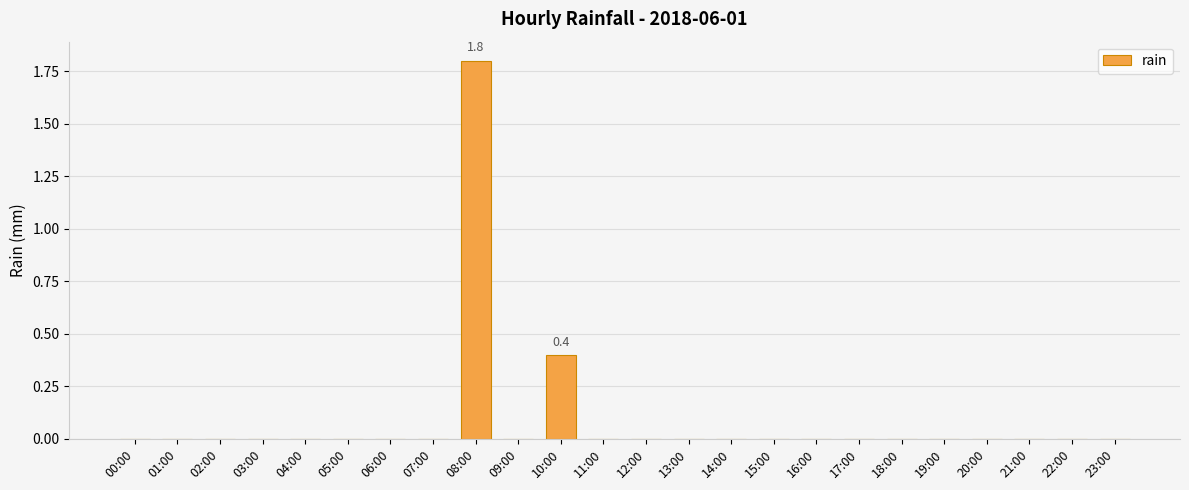

Does the chart contain stacked bars?

No